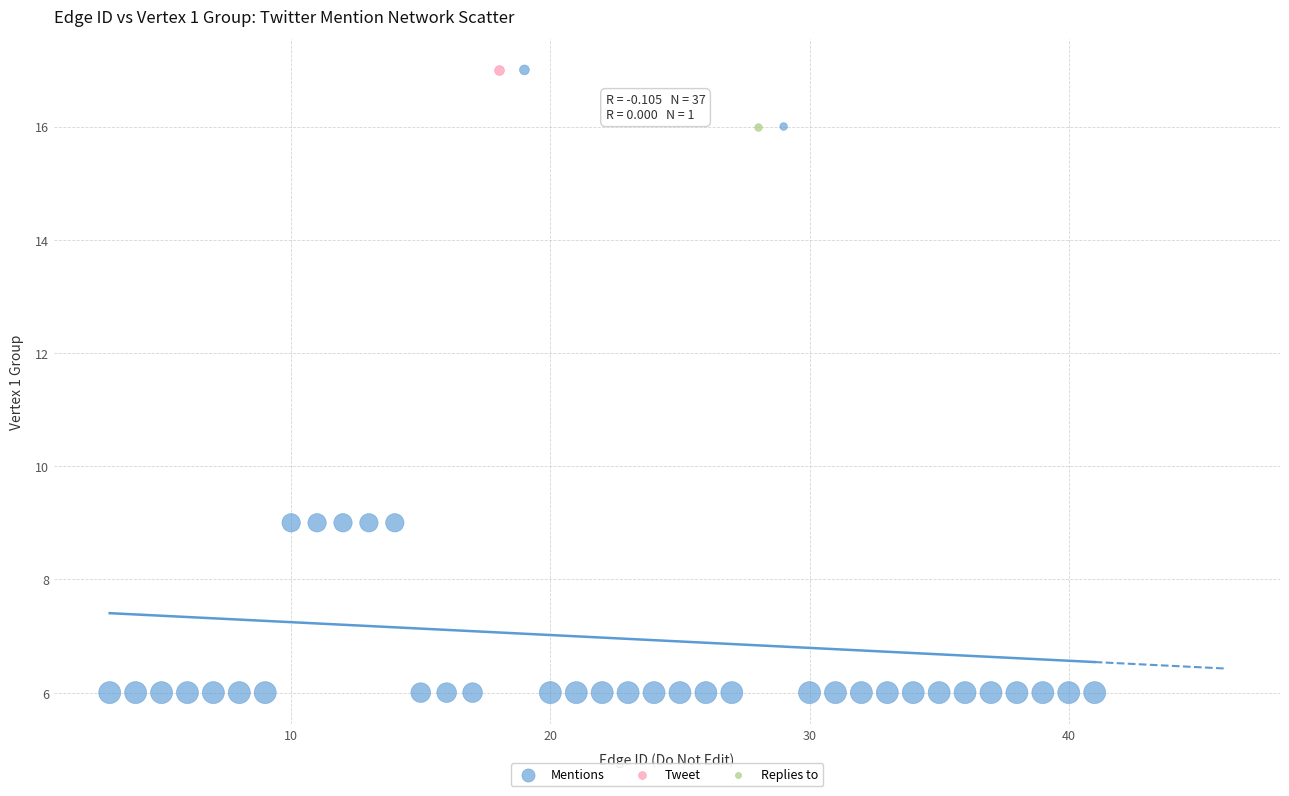

What are all the series names shown in the legend?

Mentions, Tweet, Replies to